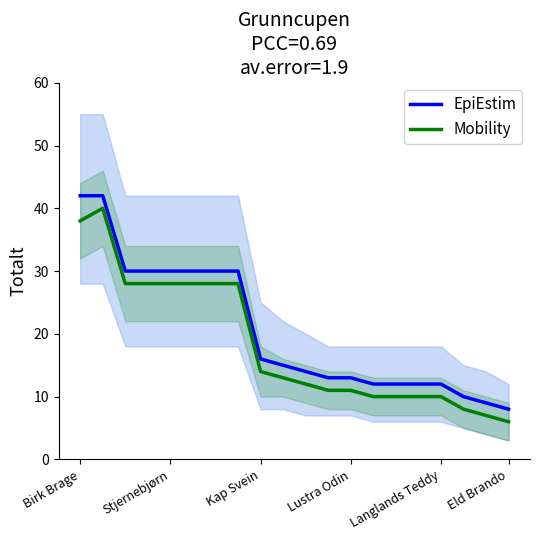

What is the sum of all EpiEstim values?

410